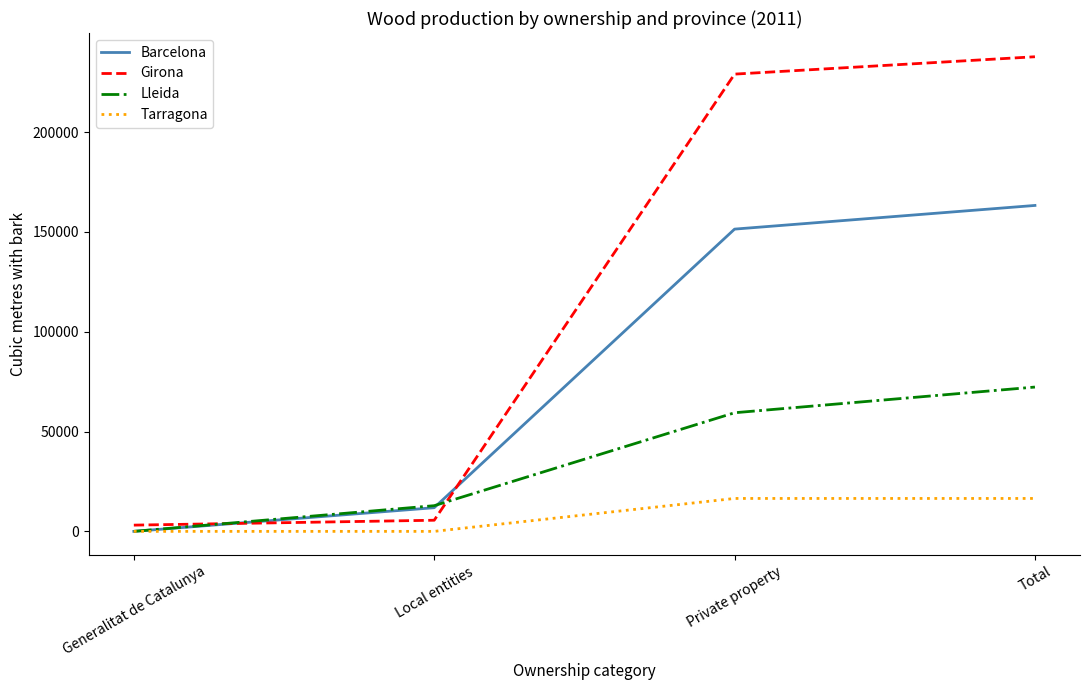

Reading left to right, extract all data points from this chart.

Barcelona: 0	11857	151426	163284
Girona: 3124	5576	229077	237777
Lleida: 0	12868	59429	72297
Tarragona: 0	0	16492	16492